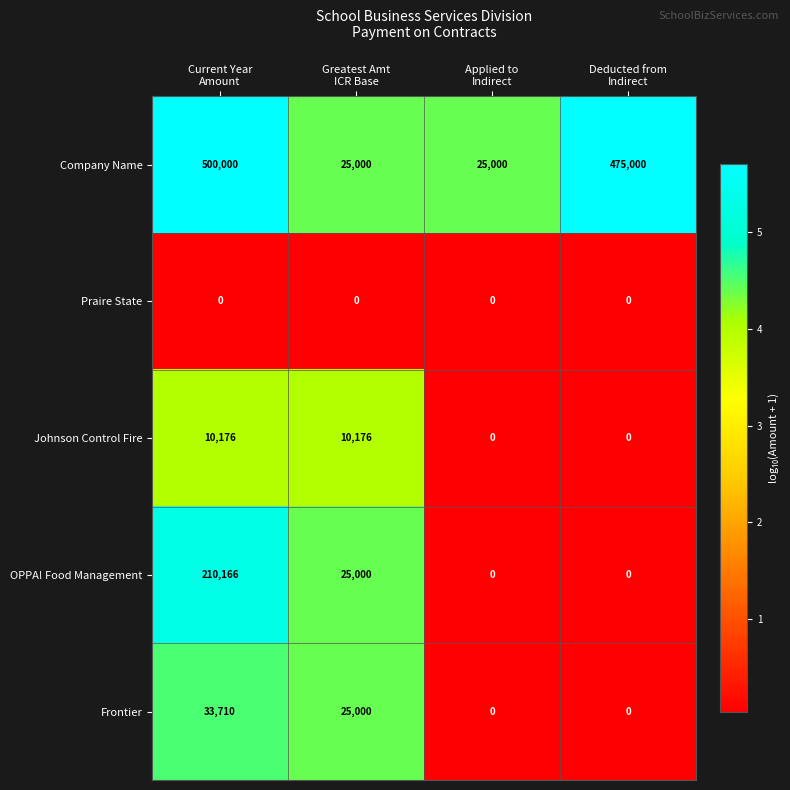

At which category is the sum across all series the highest?

Current Year
Amount